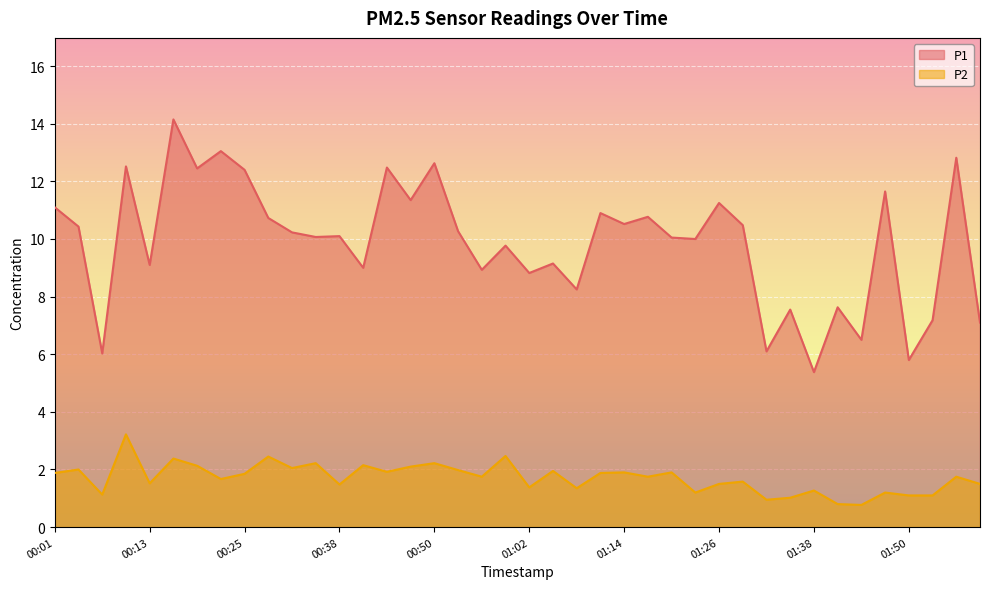

Rank the categories by P1 value from highest to lowest.

00:16, 00:22, 01:56, 00:50, 00:10, 00:44, 00:19, 00:25, 01:47, 00:47, 01:26, 00:01, 01:11, 01:17, 00:28, 01:14, 01:29, 00:04, 00:53, 00:31, 00:38, 00:35, 01:20, 01:23, 00:59, 01:05, 00:13, 00:41, 00:56, 01:02, 01:08, 01:41, 01:35, 01:53, 01:59, 01:44, 01:32, 00:07, 01:50, 01:38